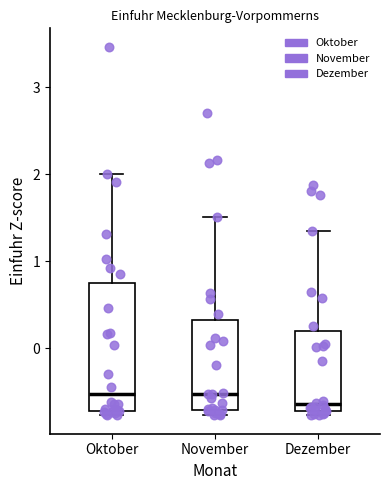

Where is the upper edge of the box for November on the y-axis? The values are not printed on the chart, so give them approximately, as read against the axis.

0.3